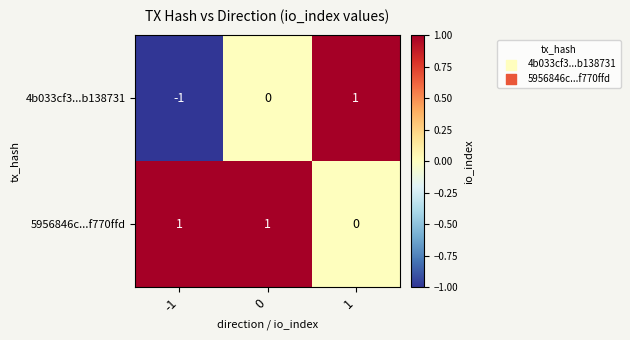

Reading right to left, what are all the values shown in this chart?

4b033cf3...b138731: 1=1	0=0	-1=-1
5956846c...f770ffd: 1=0	0=1	-1=1